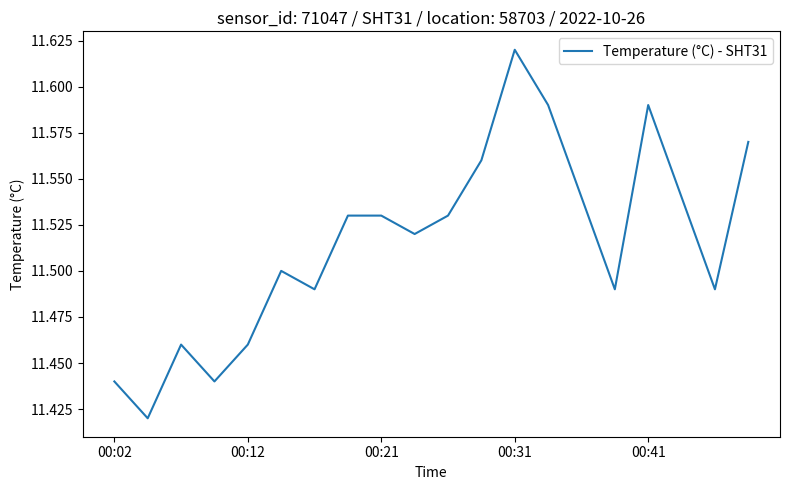

Which label corresponds to the largest value in the chart?

00:31